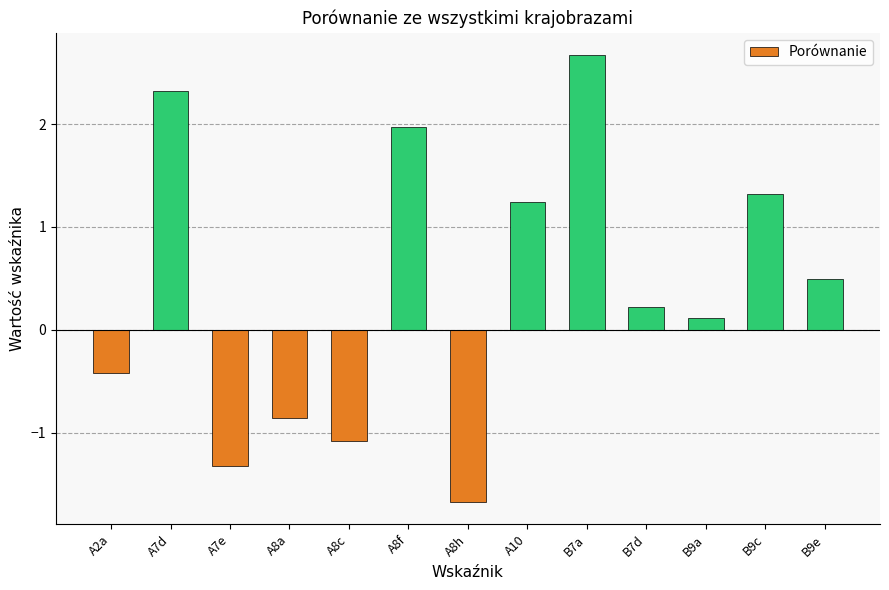

How many bars are there in total?

13